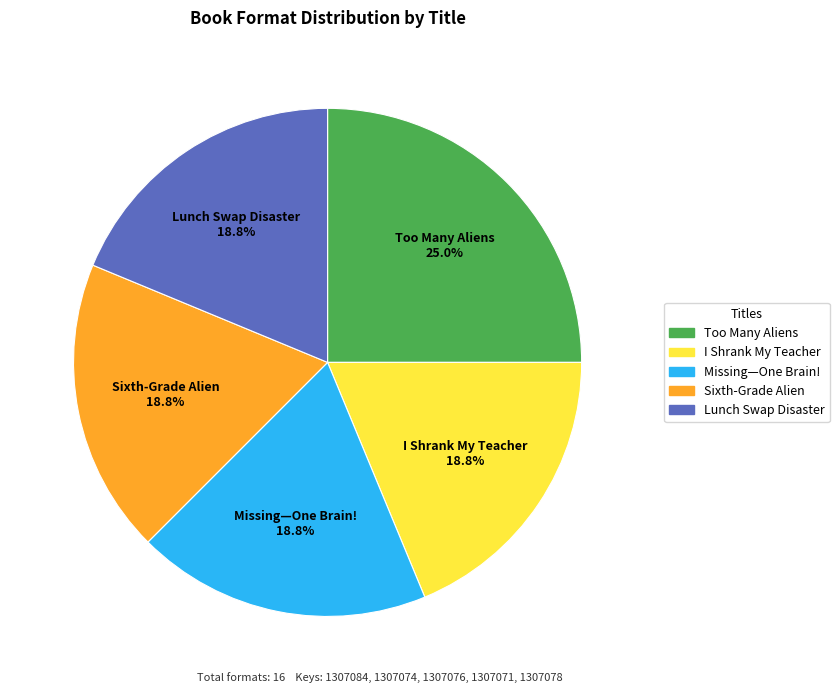

True or false: Missing—One Brain! accounts for 30% of the total.

False